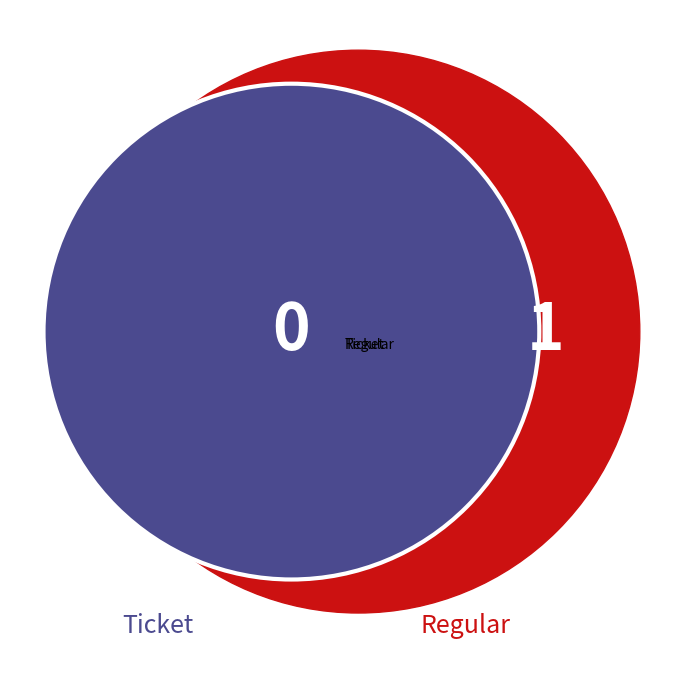

Which category has the smallest portion of the pie?

Ticket